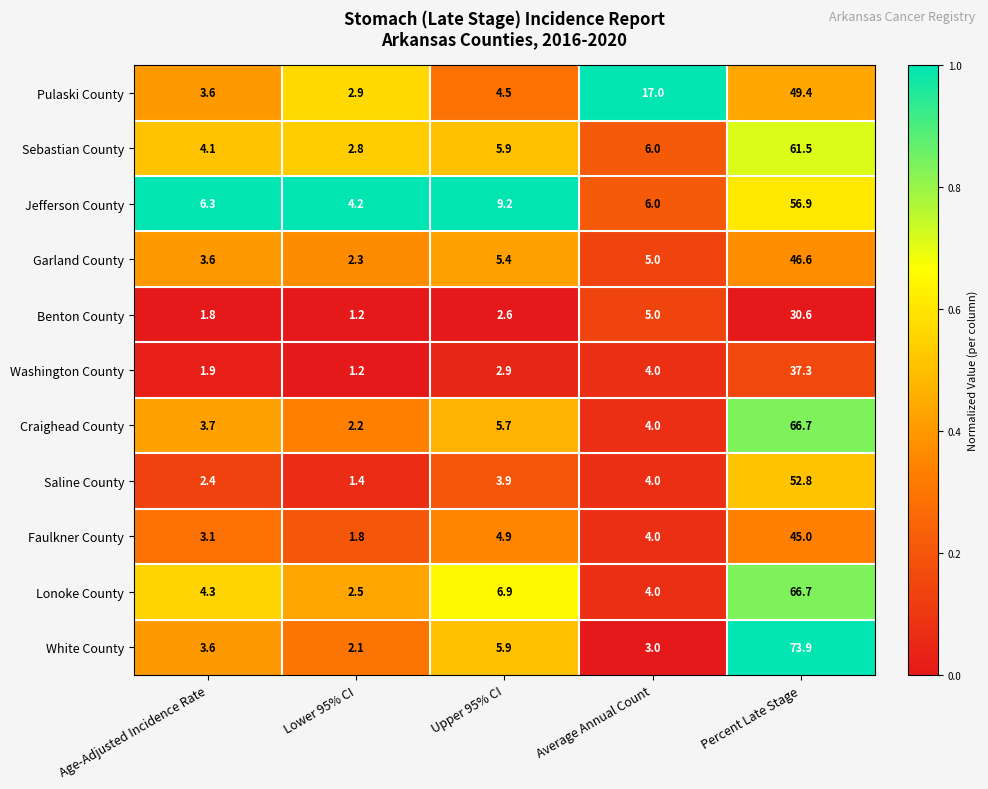

How many data points does each series have?

5